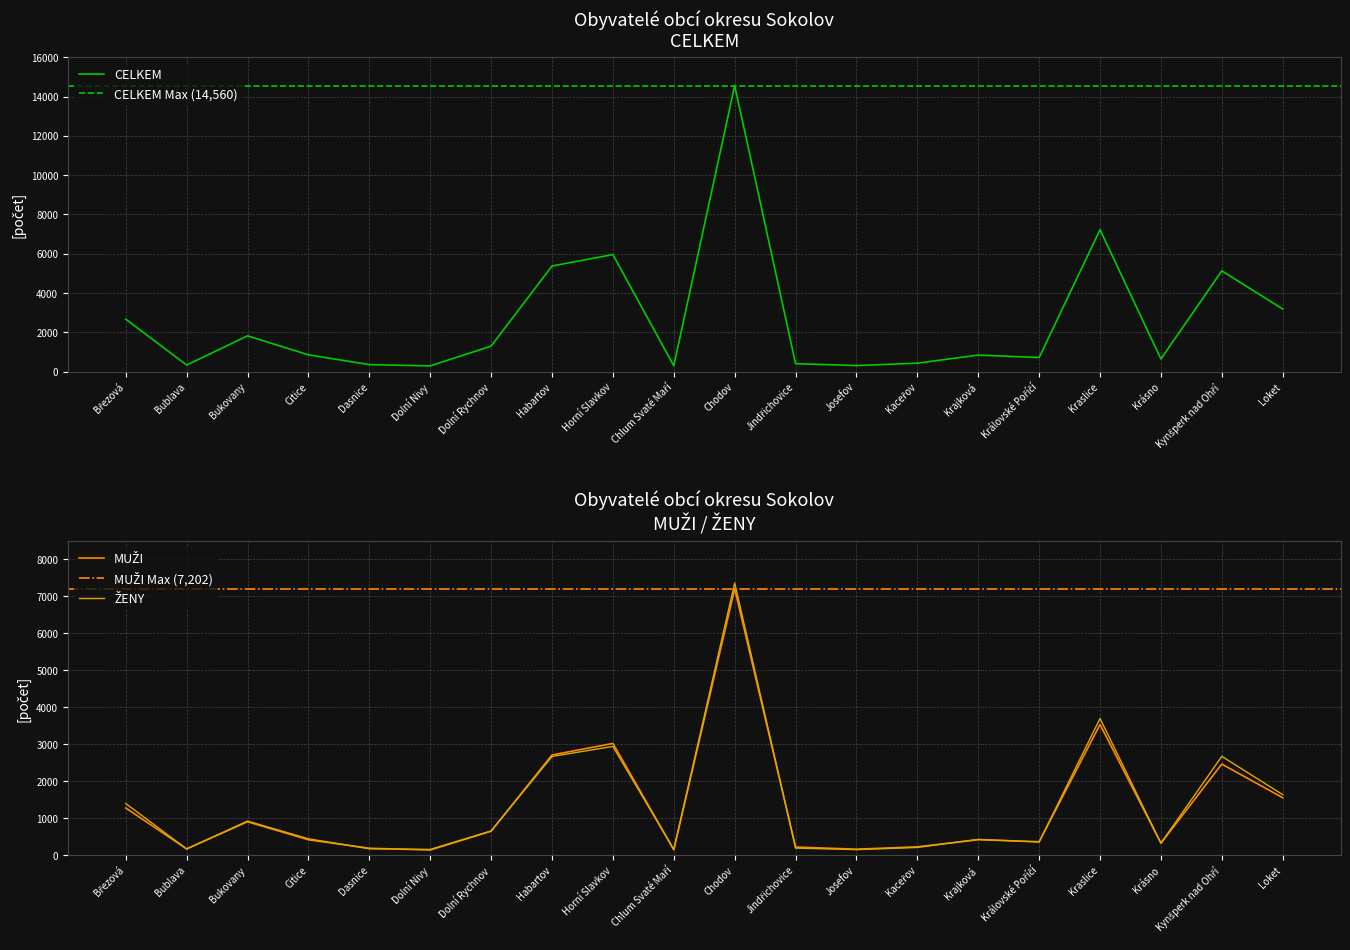

How many series are shown in this chart?

3